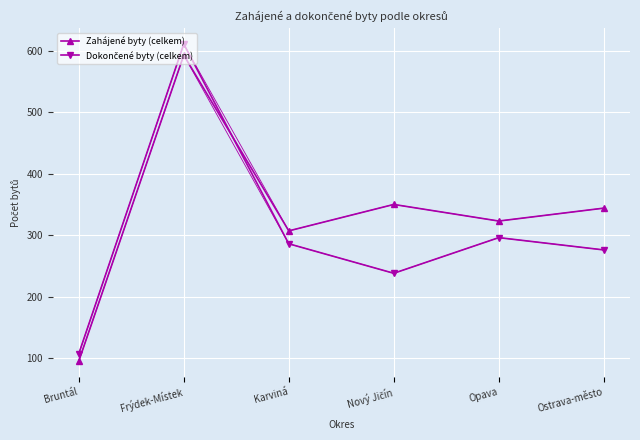

Where is Dokončené byty (celkem) nearest to the value 359?

Opava